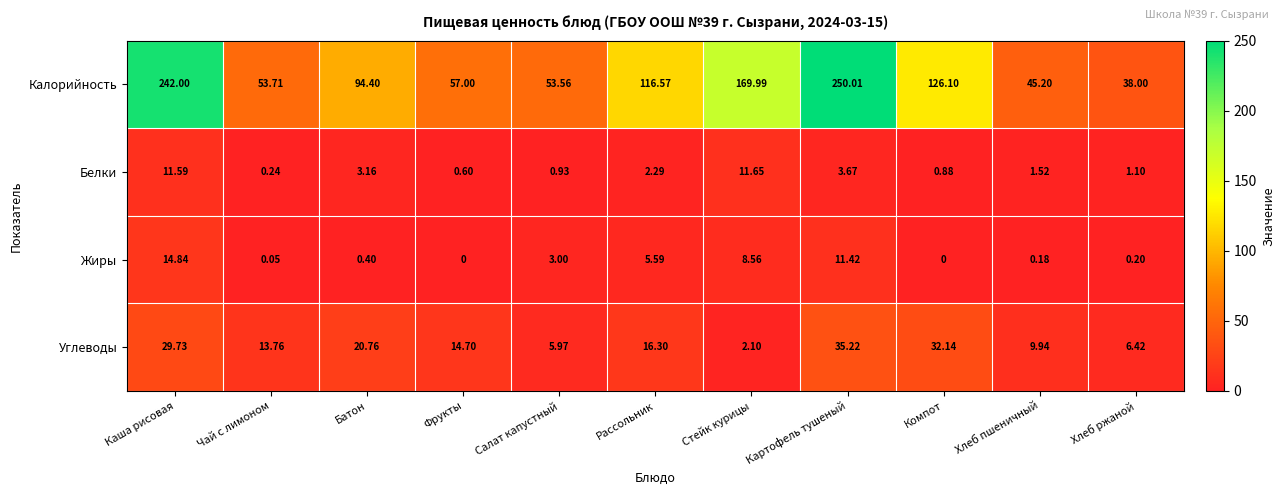

How many series are shown in this chart?

4